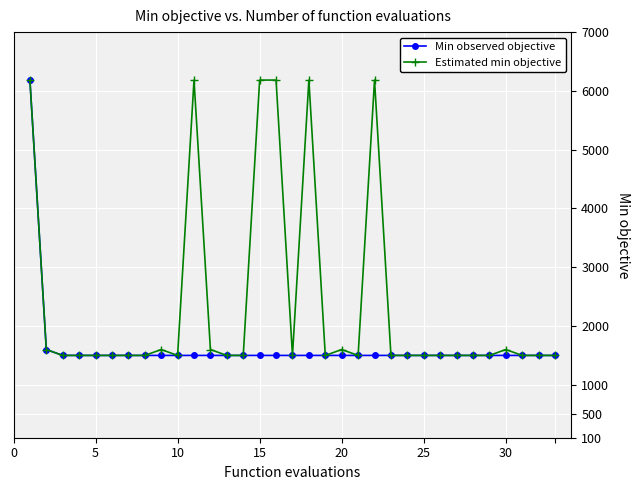

Rank the series by their average value, from highest to lowest.

Estimated min objective, Min observed objective